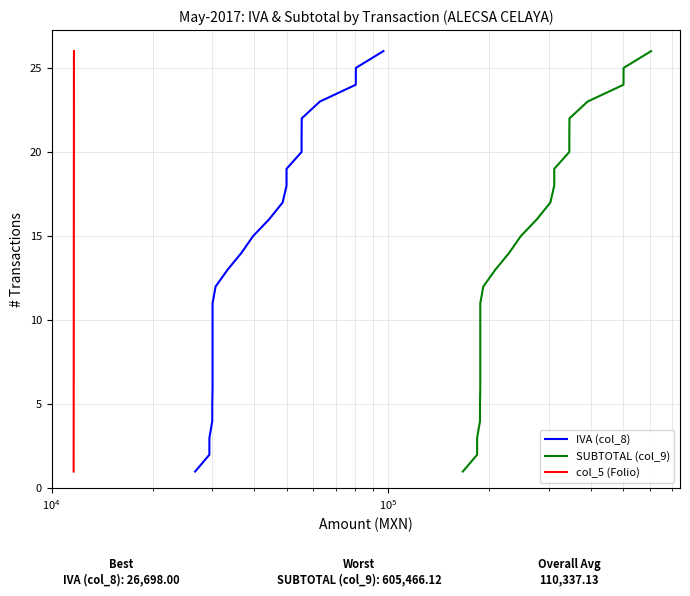

True or false: col_5 (Folio) and IVA (col_8) cross at least once.

False